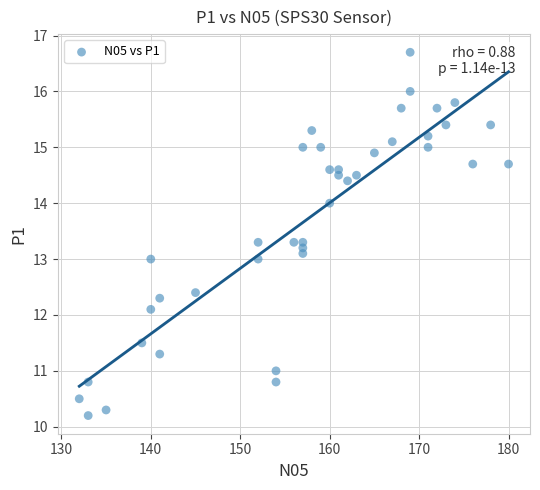

What is the range of Y values (max minus min)?

6.5